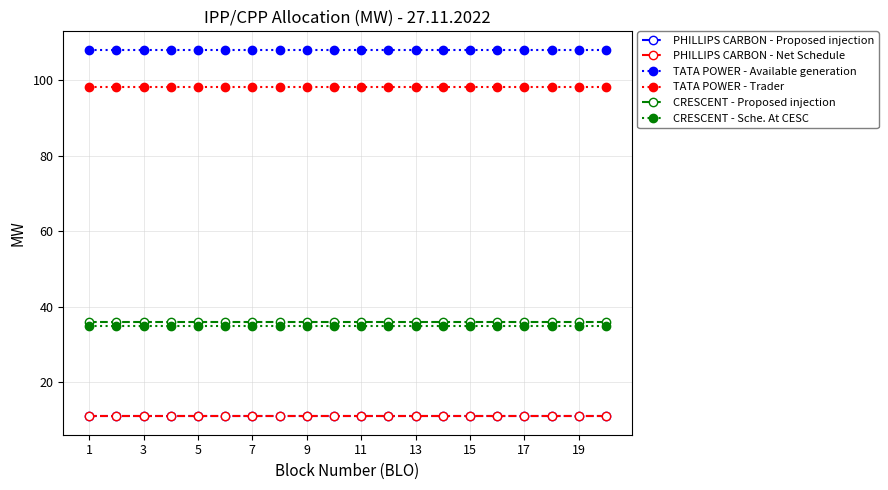

At how many categories does at least one series exceed 41?

20